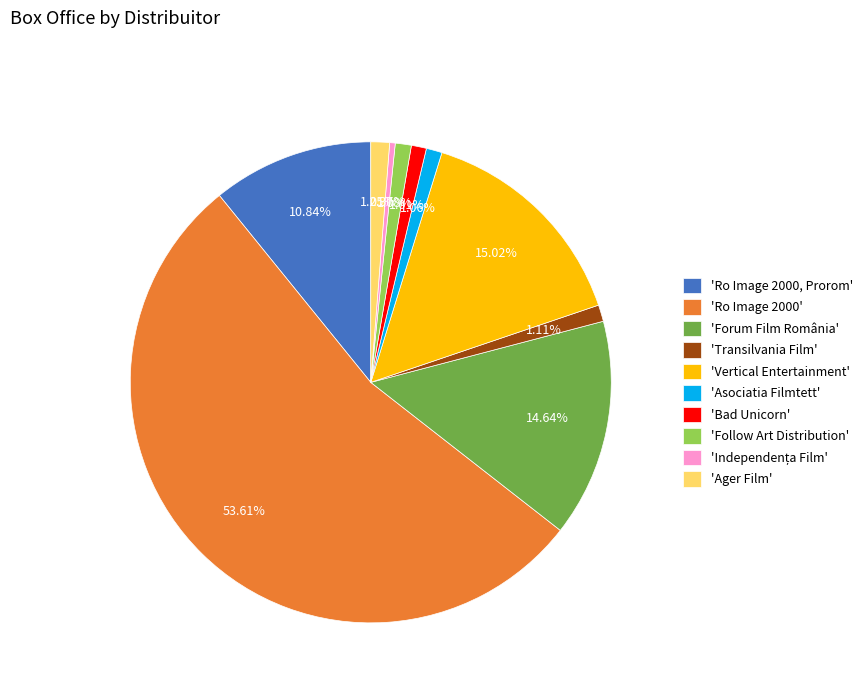

Combined, do 'Forum Film România' and 'Vertical Entertainment' account for over 50%?

No